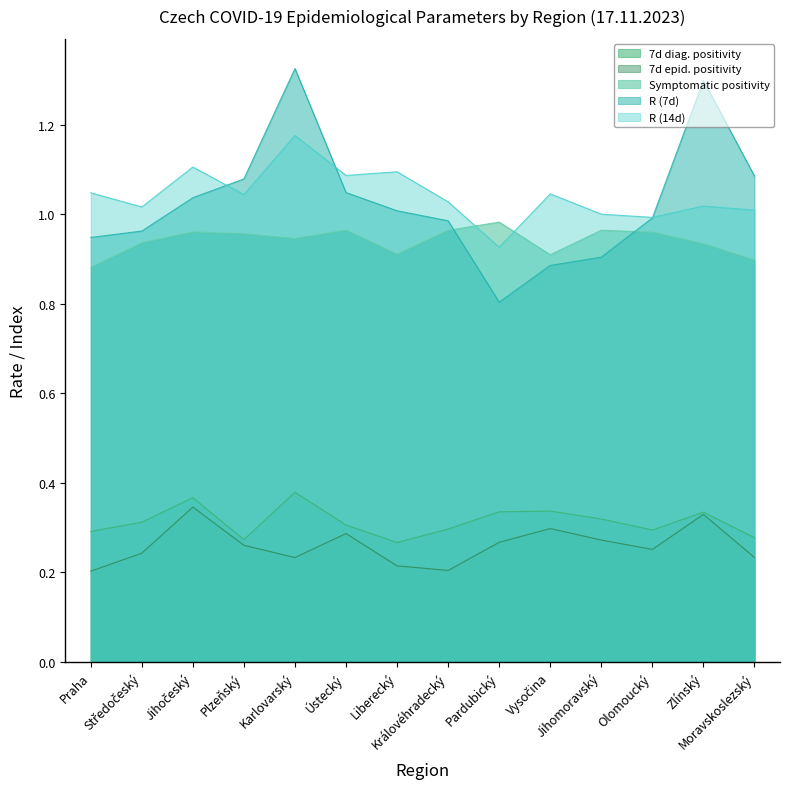

Where is the first local maximum for R (14d)?

Jihočeský